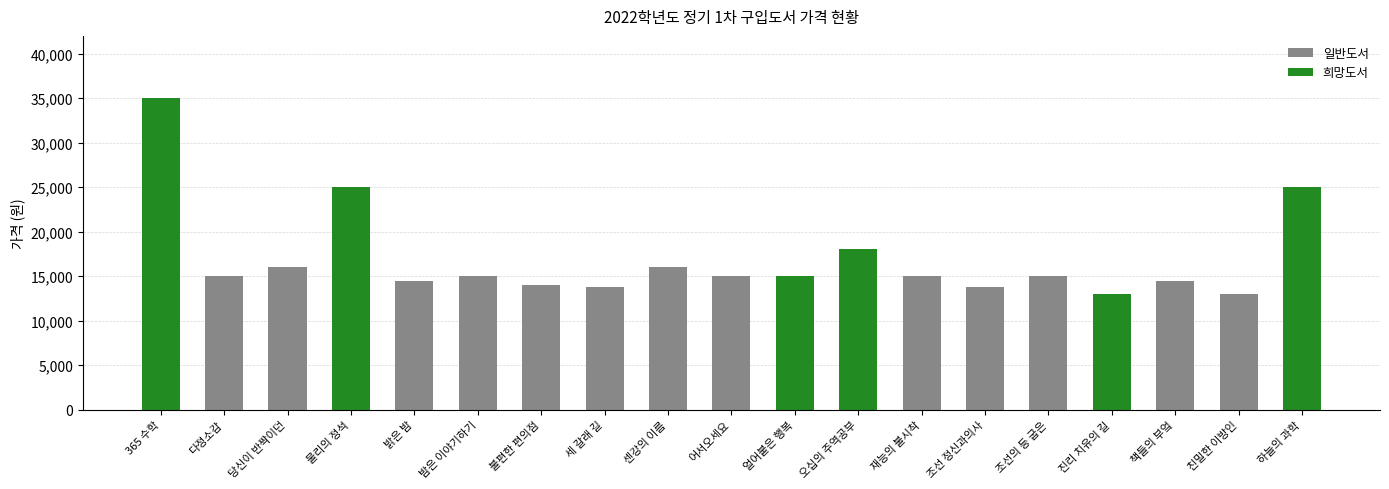

What is the sum of all values?

321600